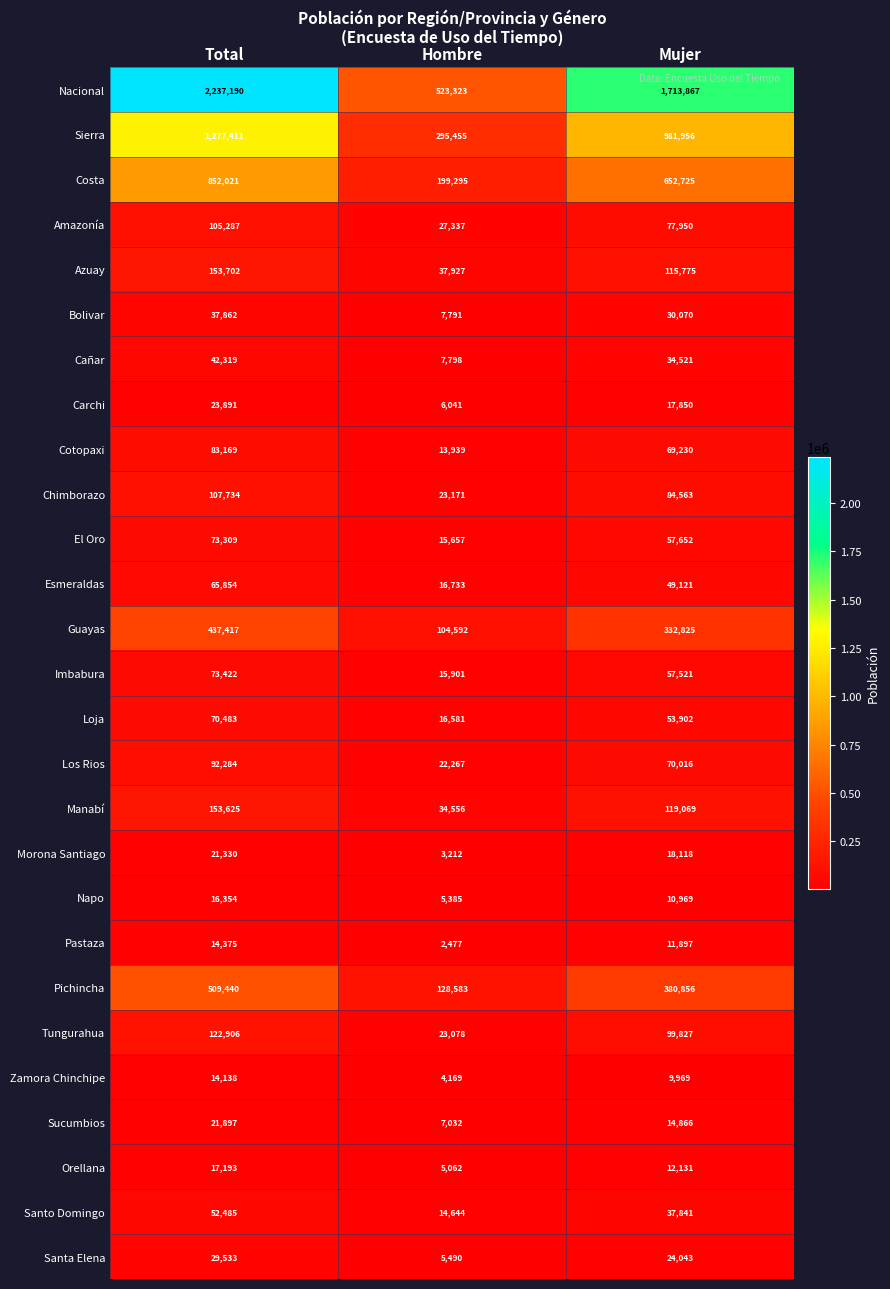

How many categories are shown in the chart?

3